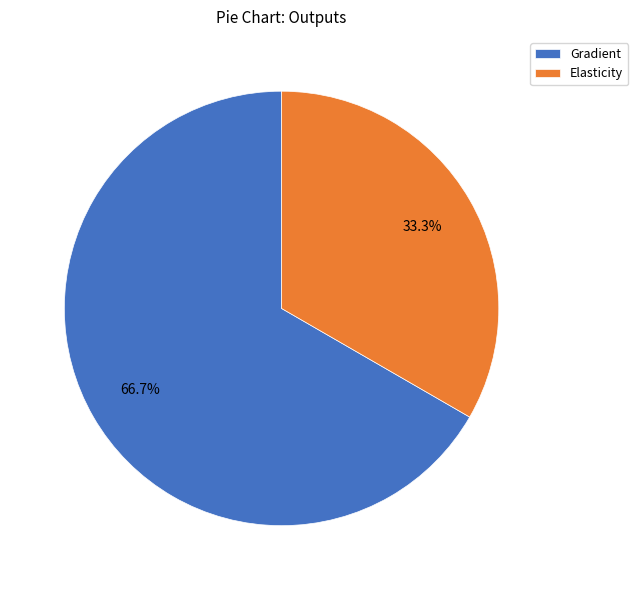

Does Gradient represent more than half of the total?

Yes